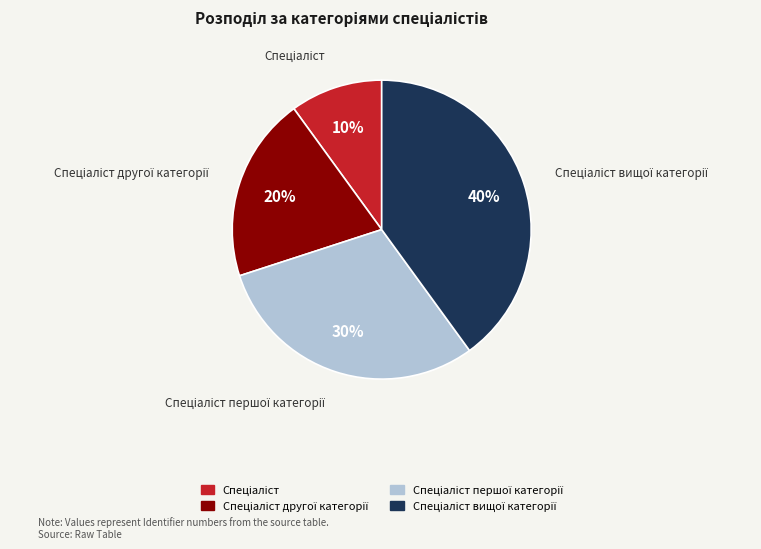

To the nearest percent, what is the average slice percentage?

25%